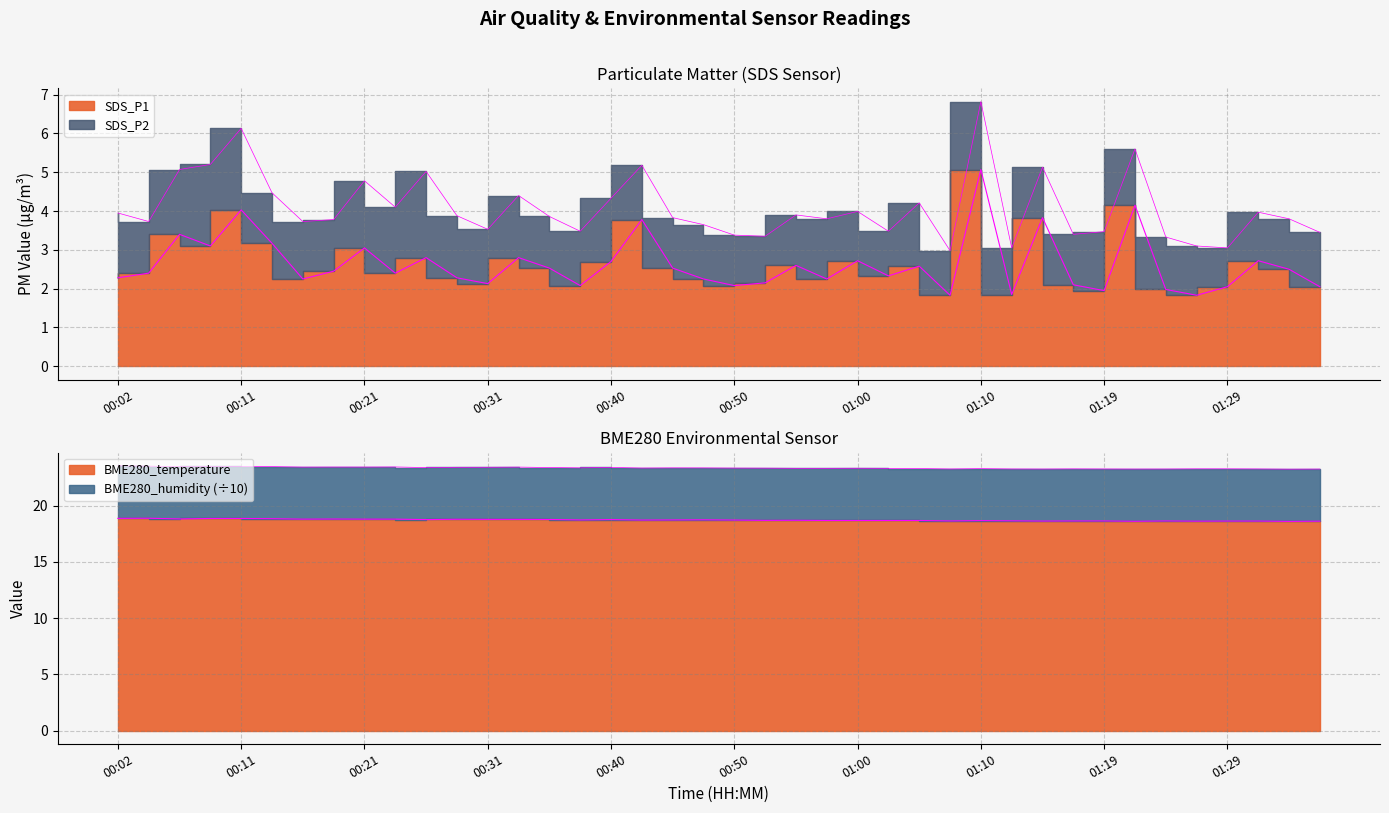

True or false: SDS_P1 and BME280_temperature intersect in this chart.

False